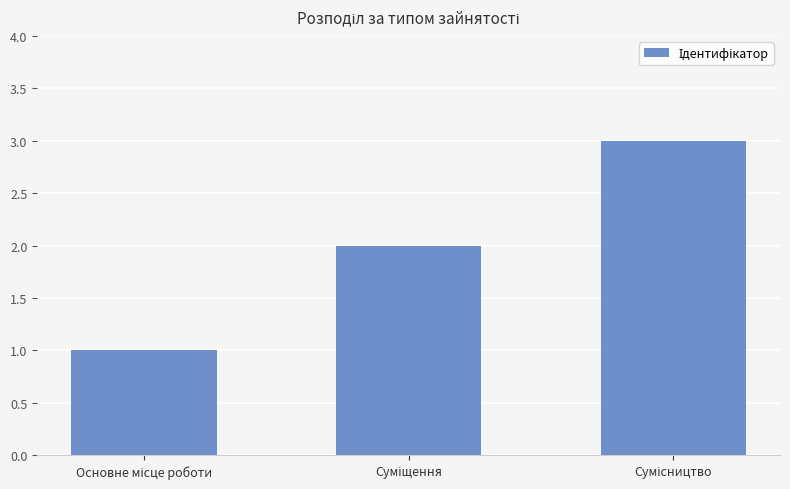

What is the greatest value displayed?

3